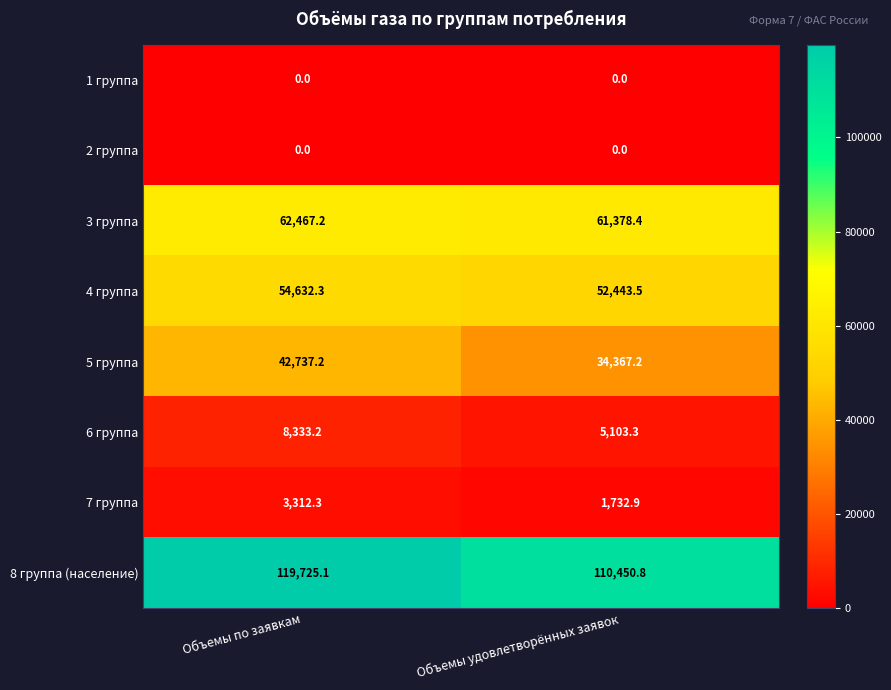

At which label is 4 группа closest to 53537?

Объемы удовлетворённых заявок